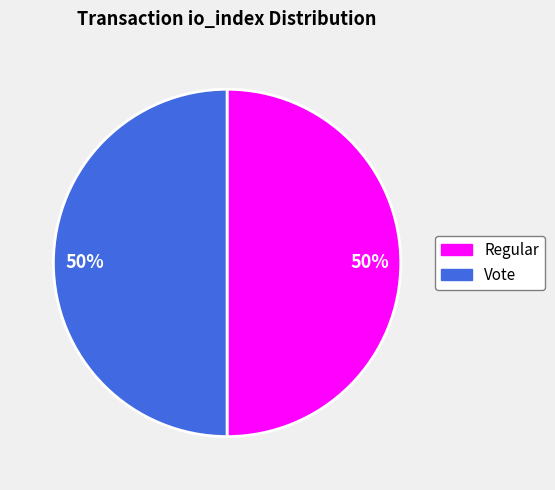

Is it true that Vote is 50% of the pie?

True